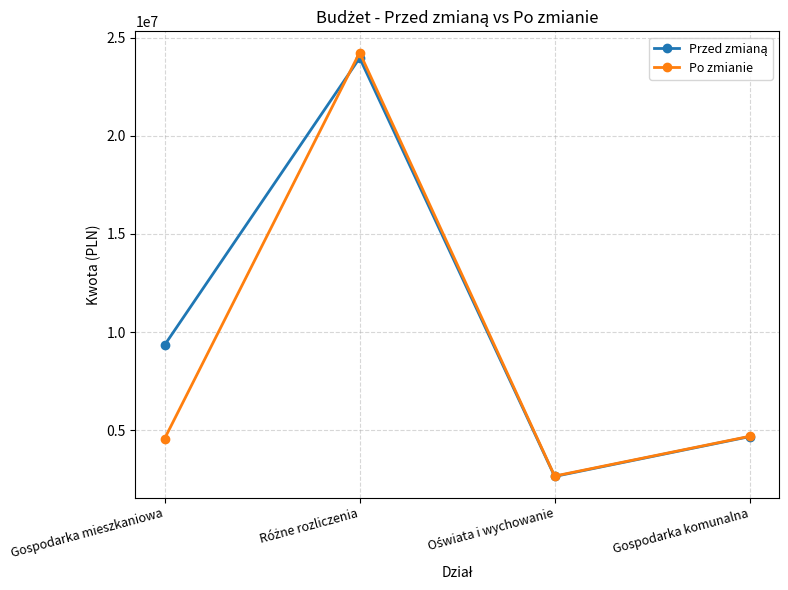

In Po zmianie, how many points are lower than both neighbors (excluding endpoints)?

1